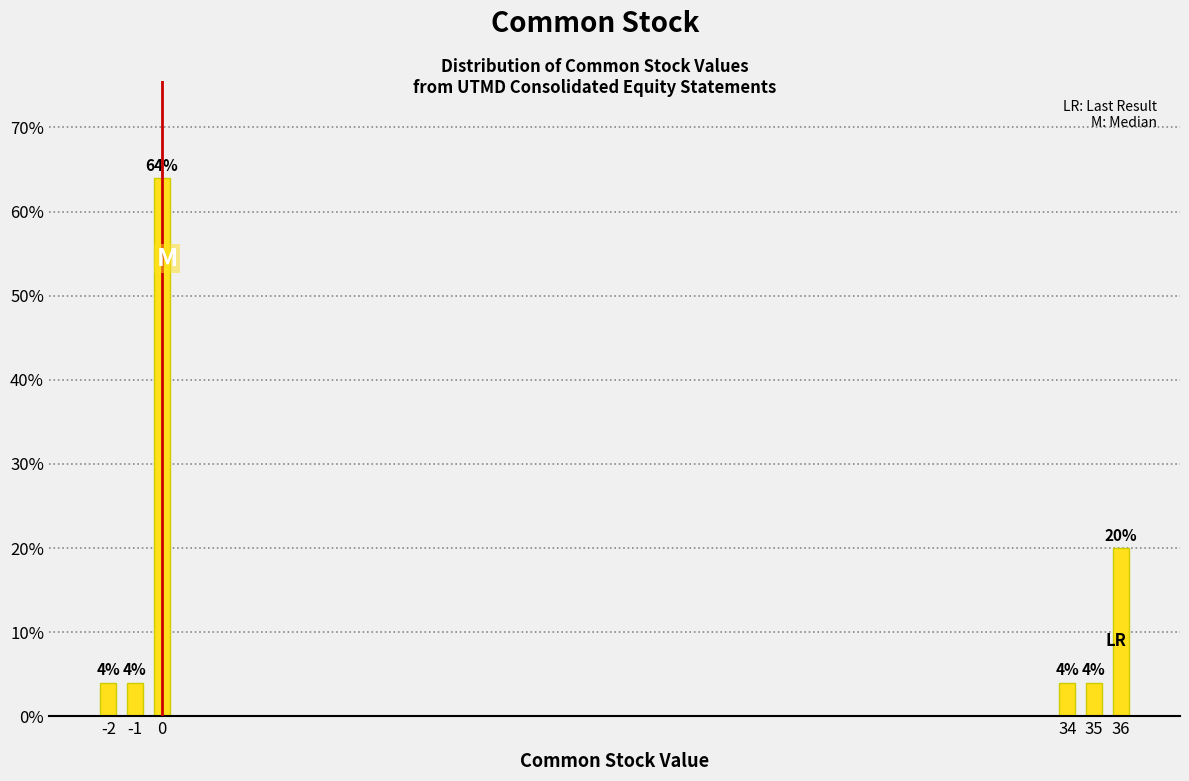

Reading left to right, list all the values displayed in this chart.

-2=4	-1=4	0=64	34=4	35=4	36=20